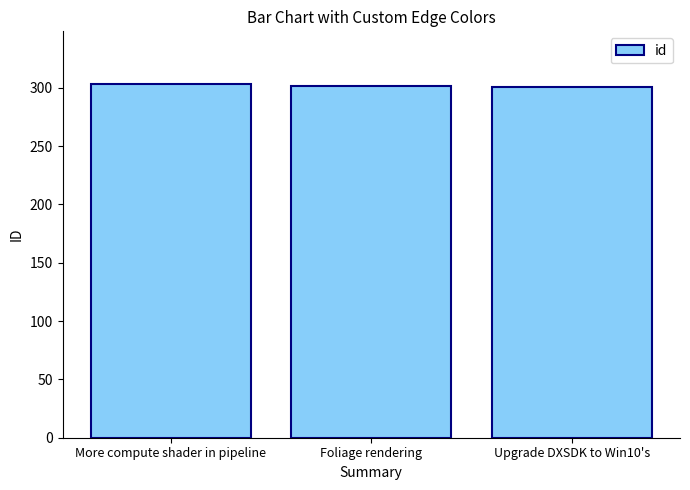

The value at More compute shader in pipeline is 155. True or false?

False